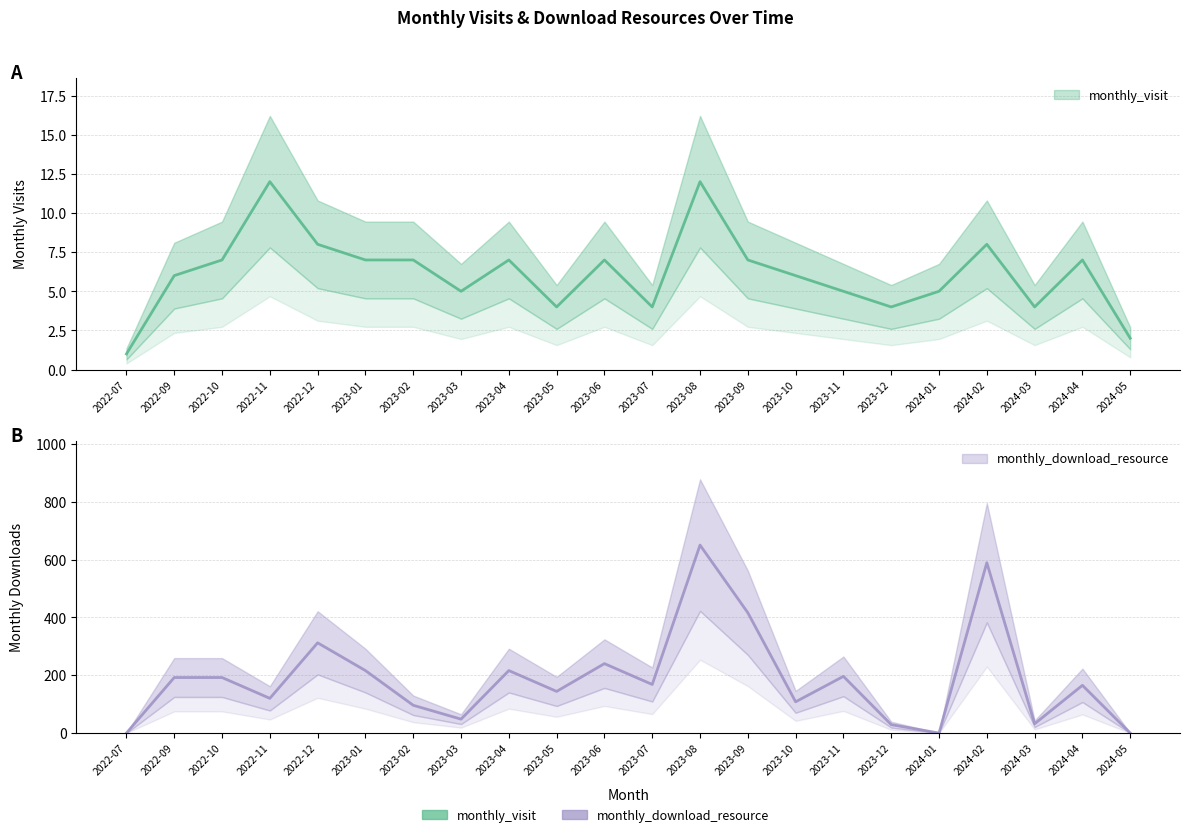

How many interior local peaks does the monthly_visit series have?

6